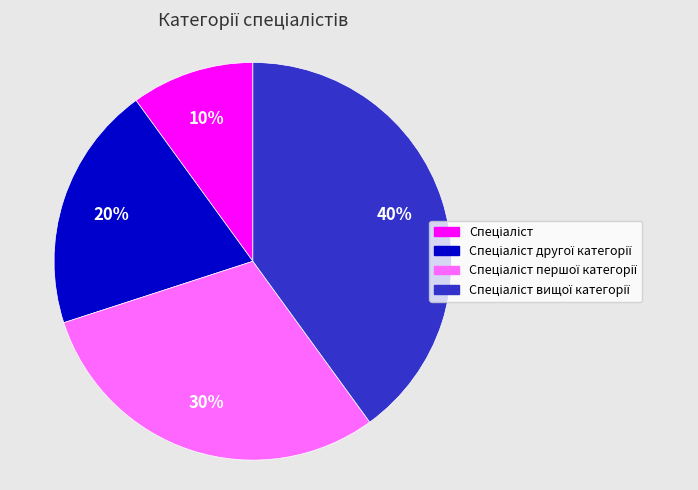

Does any single category account for the majority?

No